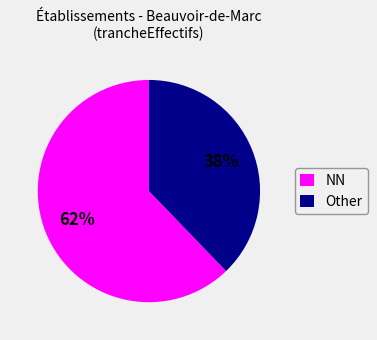

How many slices are in this pie chart?

2